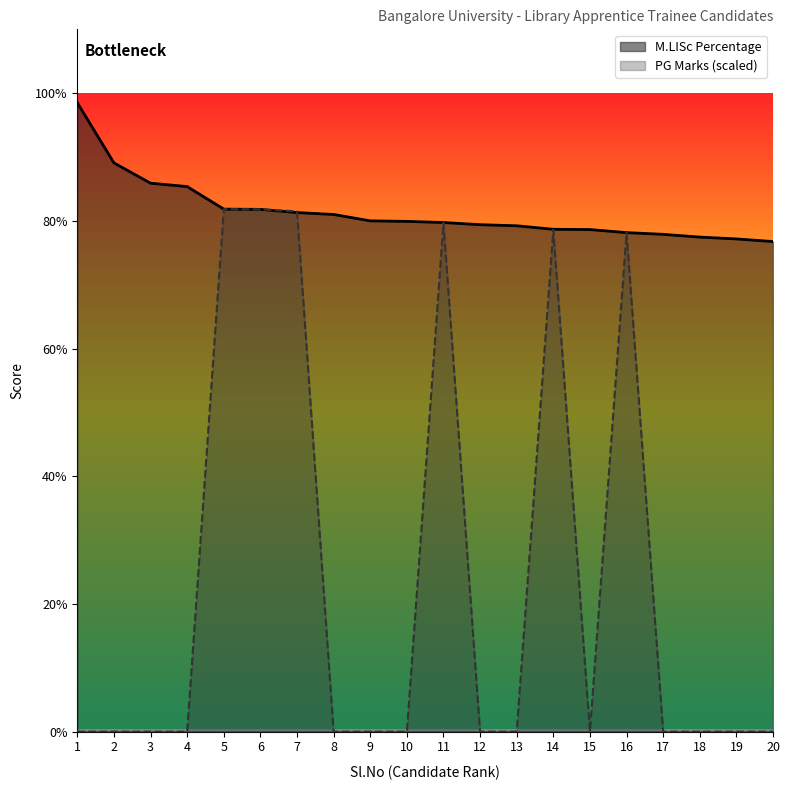

Rank the series by their maximum value, from lowest to highest.

PG Marks (scaled), M.LISc Percentage